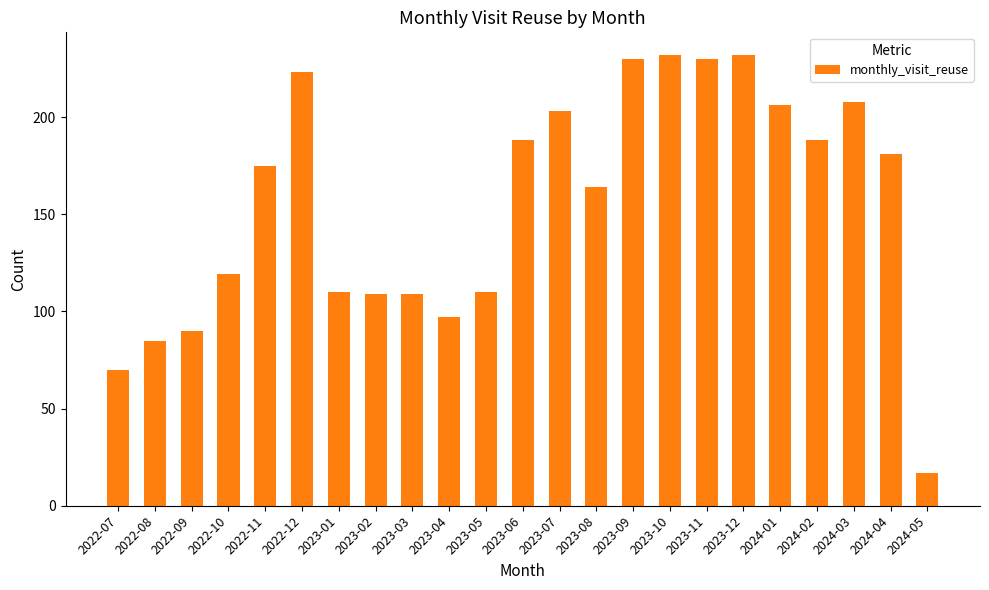

What is the difference between the second highest and minimum values?

215